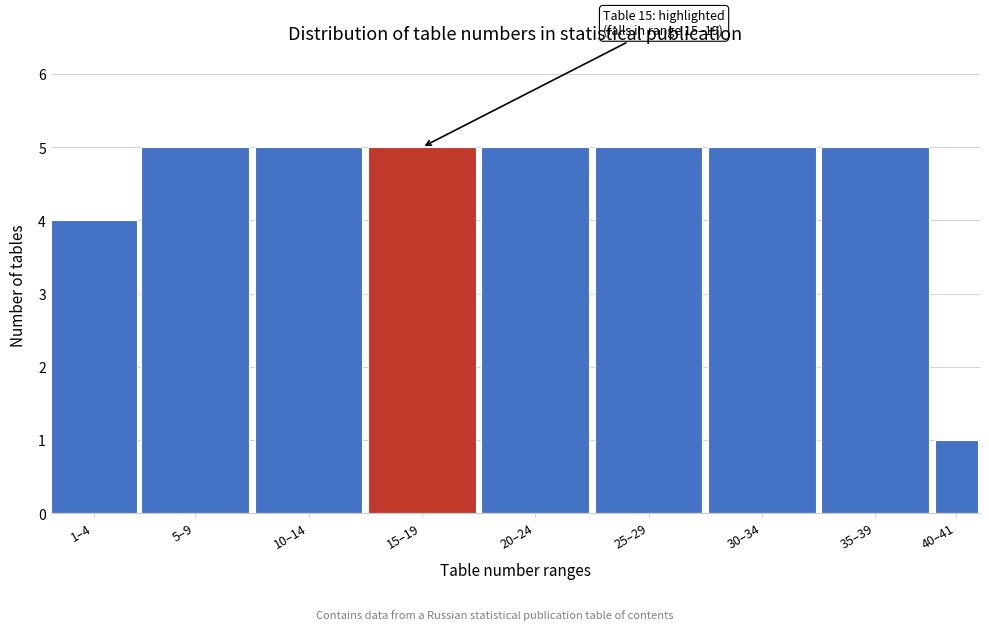

Reading left to right, list all the values displayed in this chart.

1–4=4	5–9=5	10–14=5	15–19=5	20–24=5	25–29=5	30–34=5	35–39=5	40–41=1